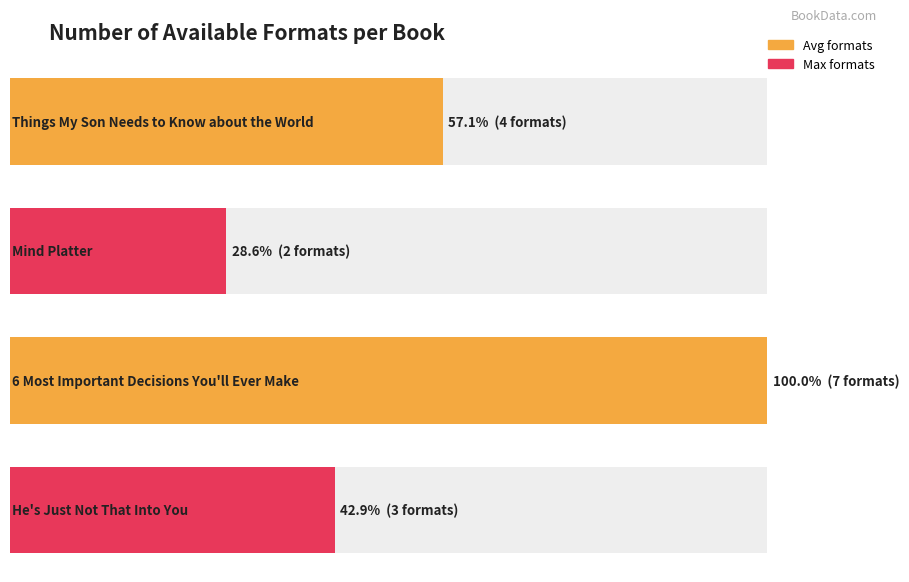

The value at Things My Son Needs
to Know about the World is 6. True or false?

False